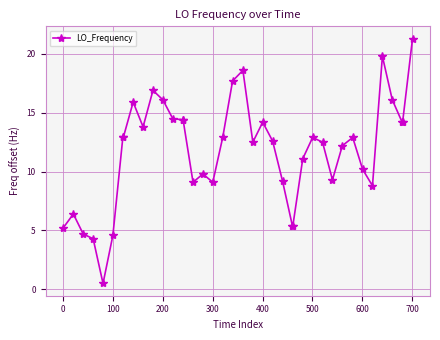

What is the minimum value shown in the chart?

0.5